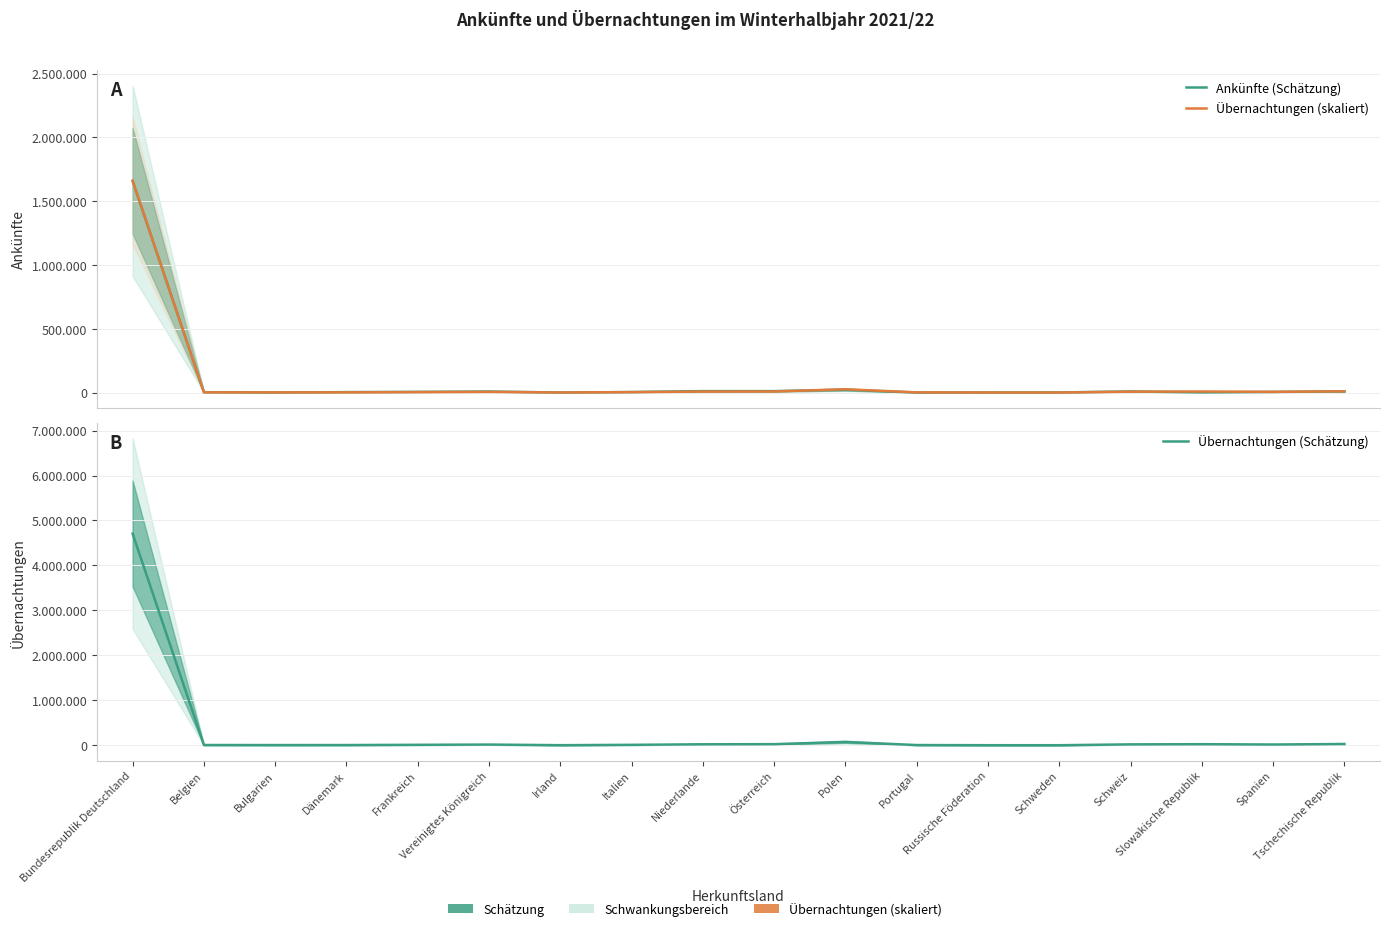

In Ankünfte (Schätzung), how many points are lower than both neighbors (excluding endpoints)?

5